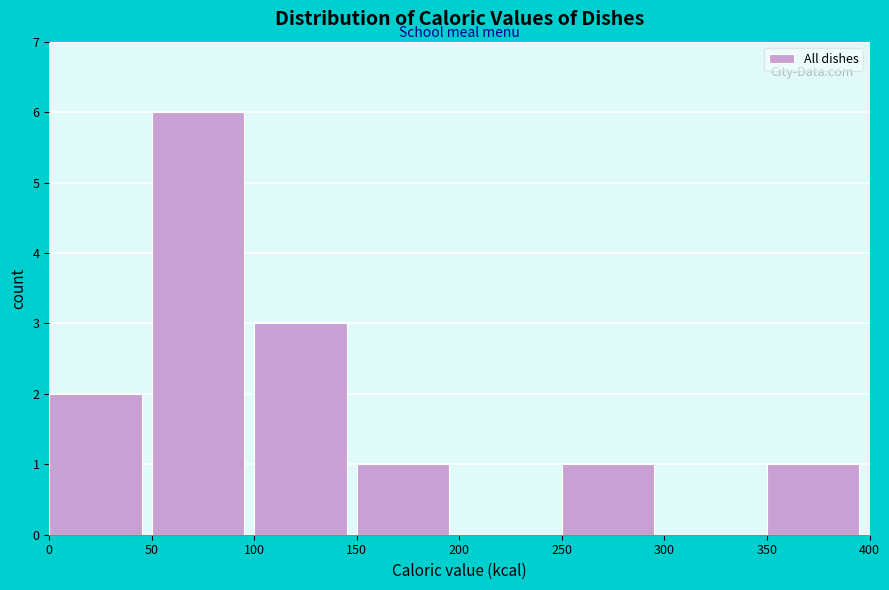

Which range on the x-axis has the tallest bar?

50 to 100